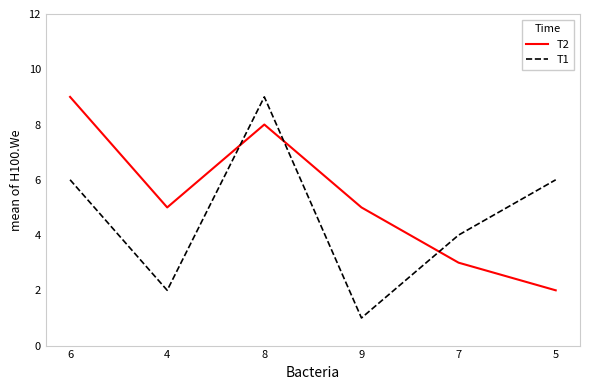

Where does the T2 series first go above 5?

6